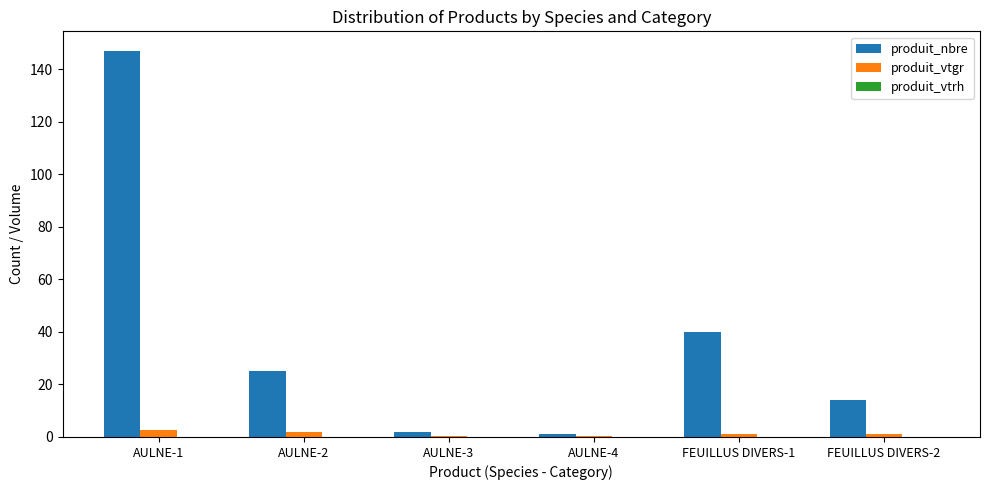

Between AULNE-2 and AULNE-4, which series saw the biggest shift?

produit_nbre